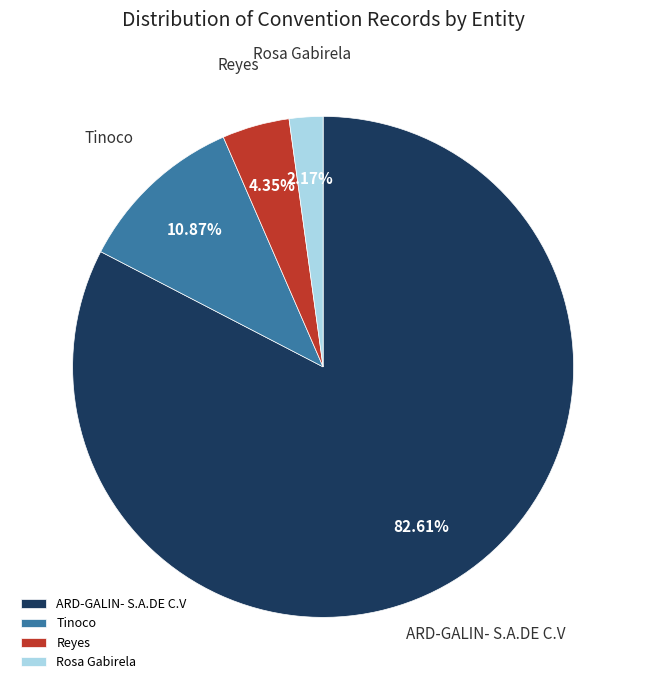

Rank the categories by value from lowest to highest.

Rosa Gabirela, Reyes, Tinoco, ARD-GALIN- S.A.DE C.V